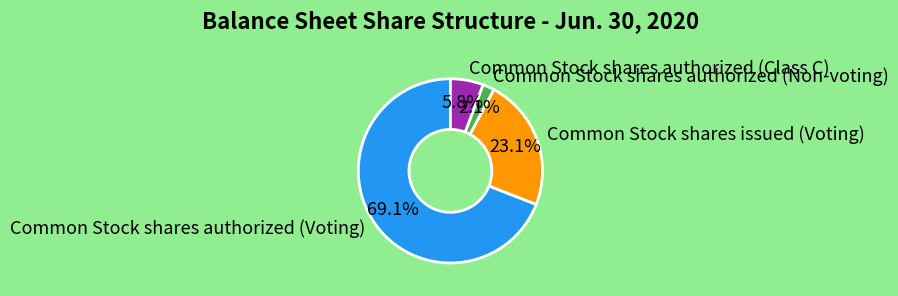

To the nearest percent, what is the combined percentage of Common Stock shares authorized (Non-voting) and Common Stock shares authorized (Voting)?

71%